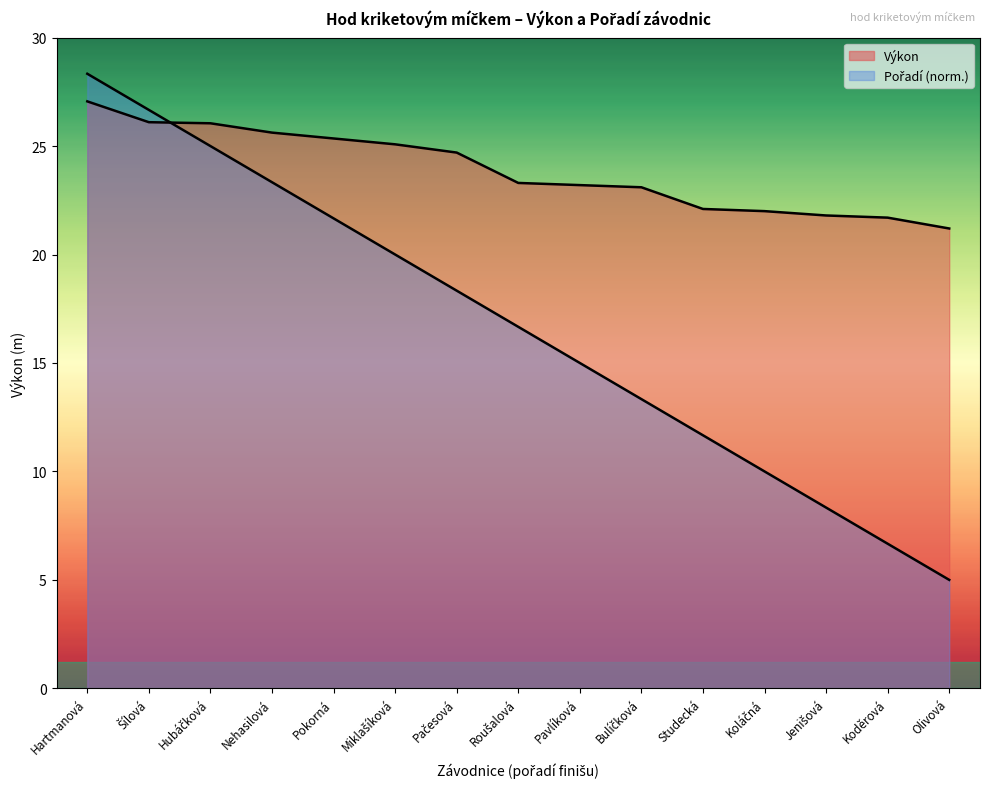

True or false: Pořadí and Výkon intersect in this chart.

True